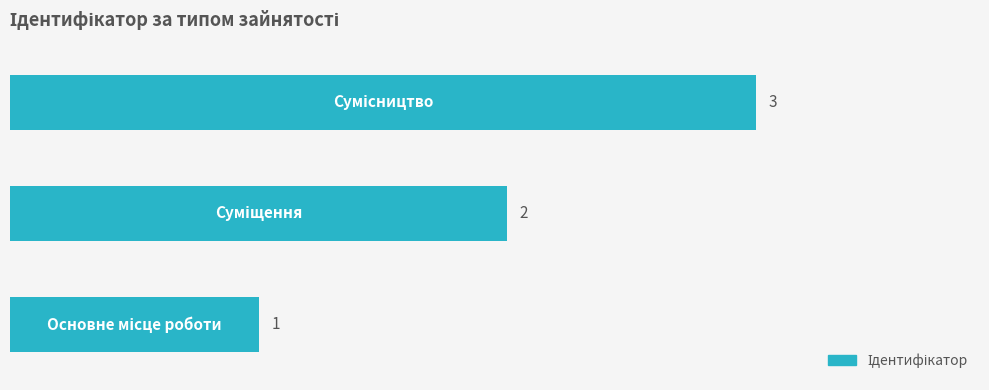

What is the greatest value displayed?

3